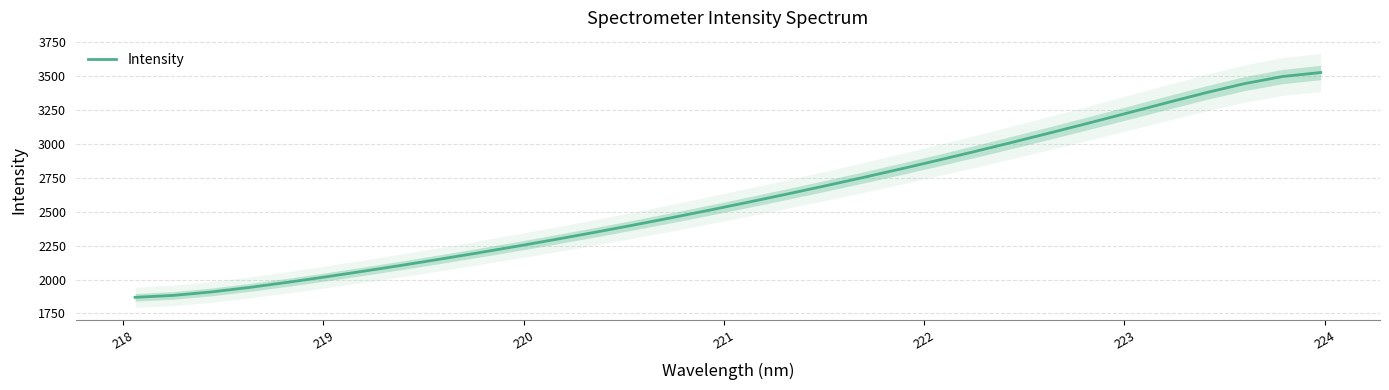

What is the minimum value for Intensity?

1868.5